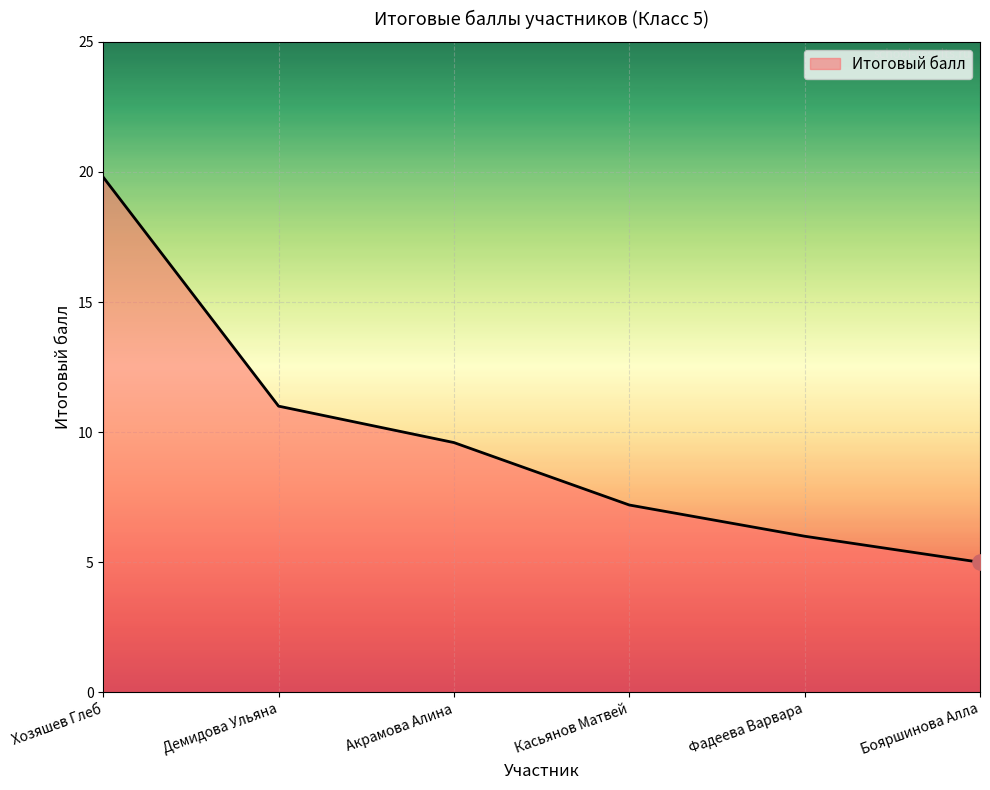

Approximately how many times larger is the value at Касьянов Матвей compared to Фадеева Варвара?

1.2